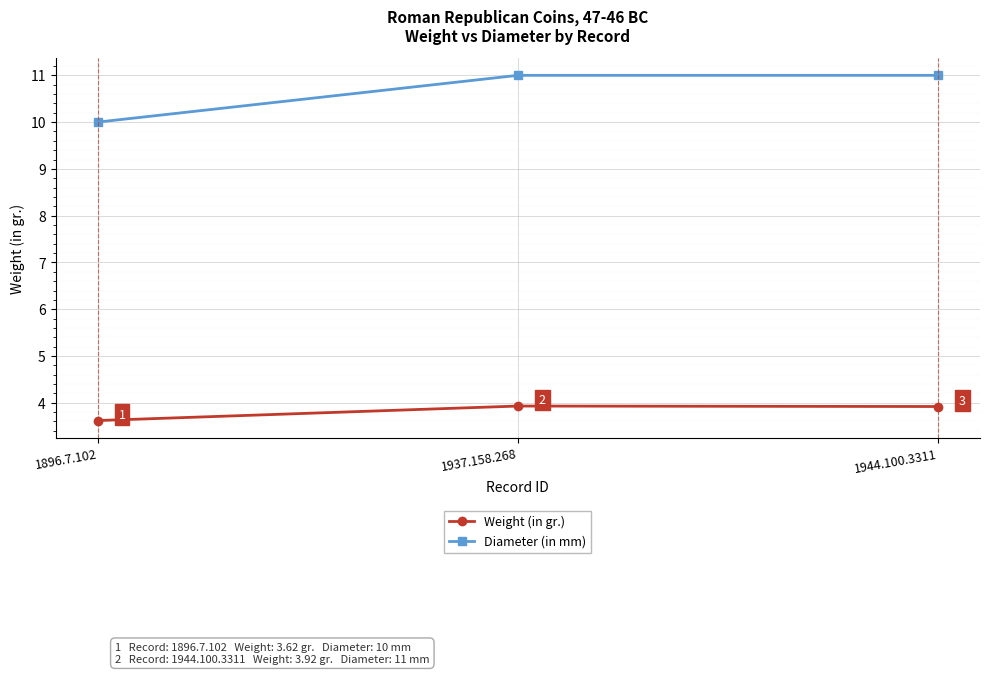

How many lines are shown in the chart?

2